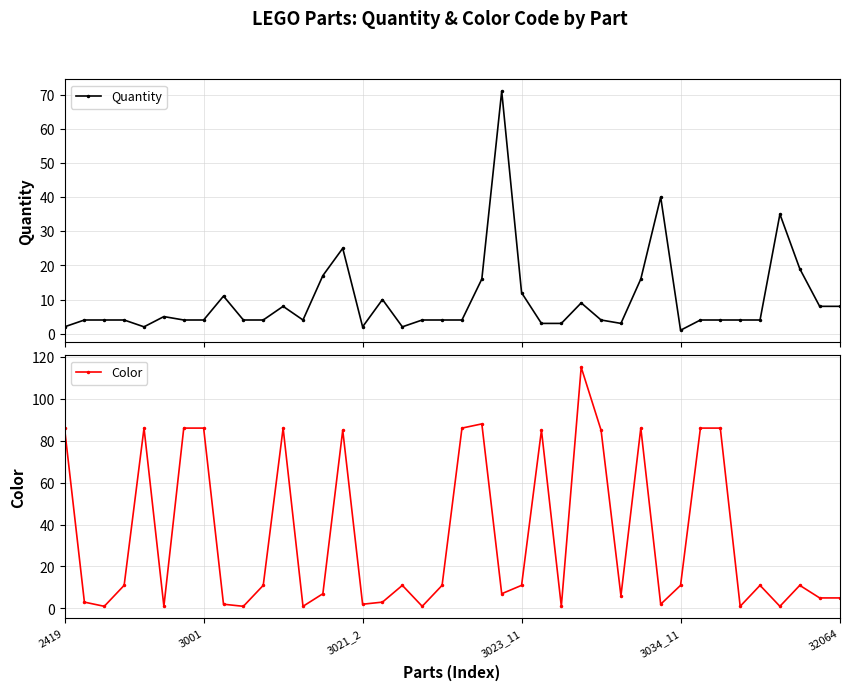

What is the value of the Quantity point at the 28th from the left?

4